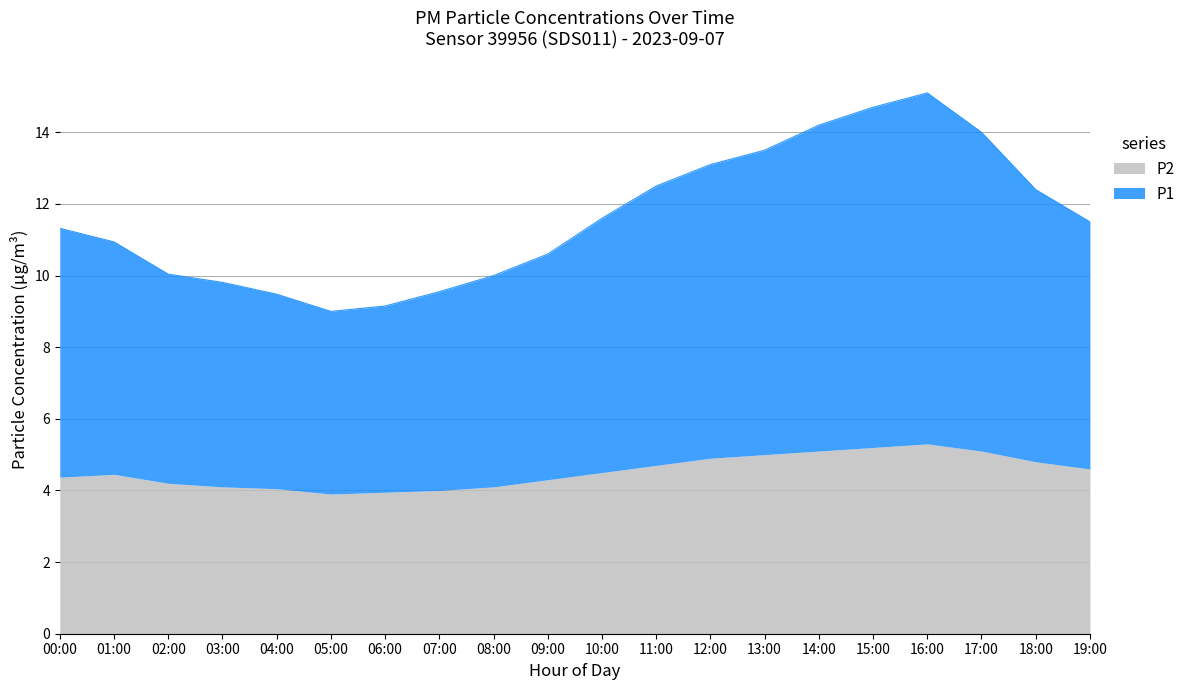

What is the difference between the maximum and minimum values in the P2 series?

1.4